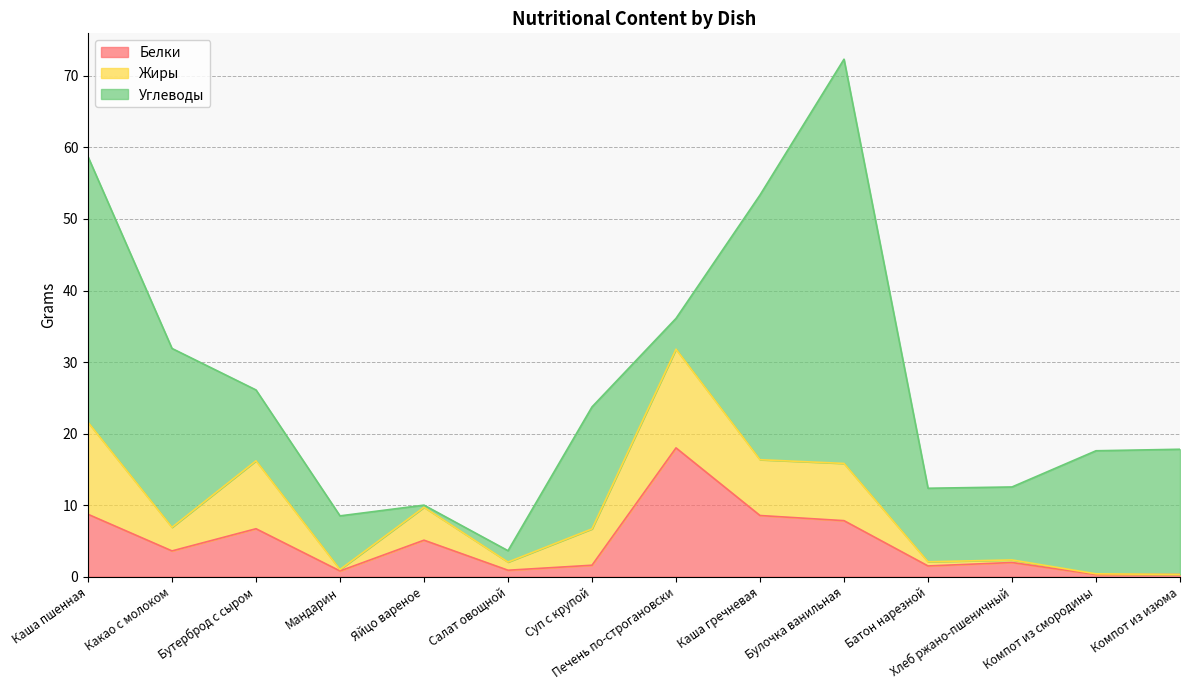

Between which two adjacent categories do Углеводы and Белки first intersect?

Мандарин and Яйцо вареное